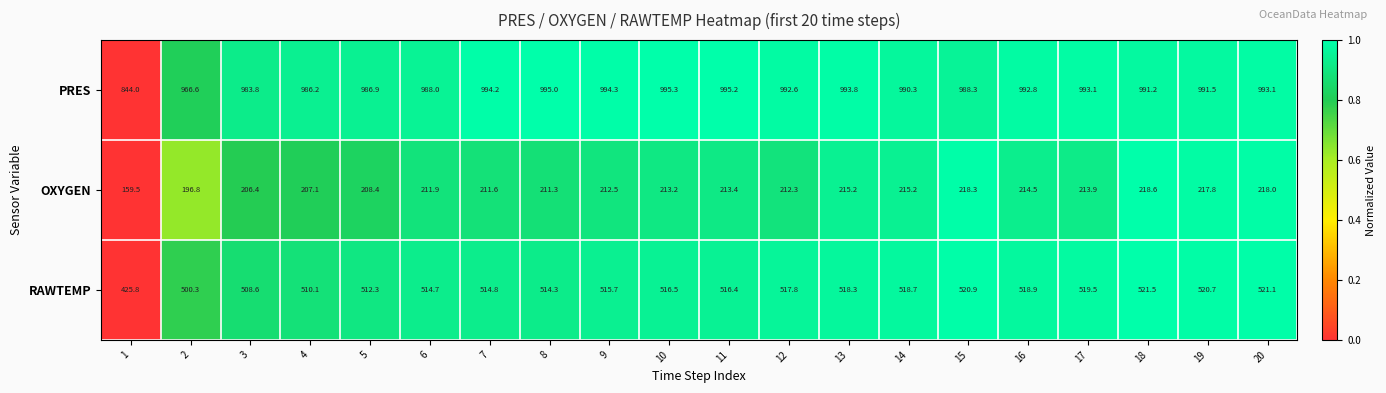

Which series changed the most between 7 and 13?

OXYGEN